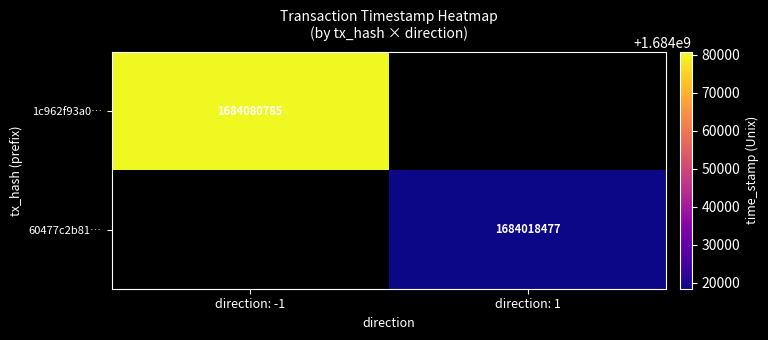

True or false: 60477c2b81… has a value of 1684018477 at direction: 1.

True